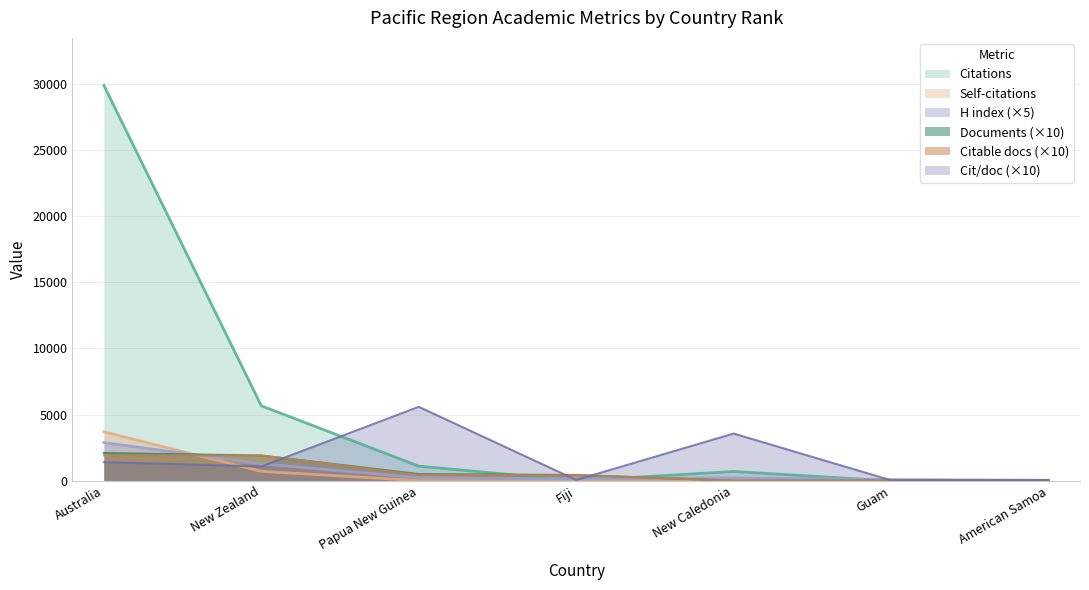

Reading left to right, extract all data points from this chart.

Citations: 29861.0	5672.0	1119.0	15.0	715.0	5.0	5.0
Self-citations: 3713.0	725.0	30.0	6.0	49.0	1.0	0.0
H index: 2895.0	1295.0	250.0	155.0	235.0	105.0	55.0
Documents: 2110.0	1920.0	520.0	450.0	20.0	20.0	20.0
Citable documents: 1920.0	1920.0	450.0	450.0	20.0	20.0	20.0
Citations per document: 1415.2	1090.8	5595.0	75.0	3575.0	50.0	50.0